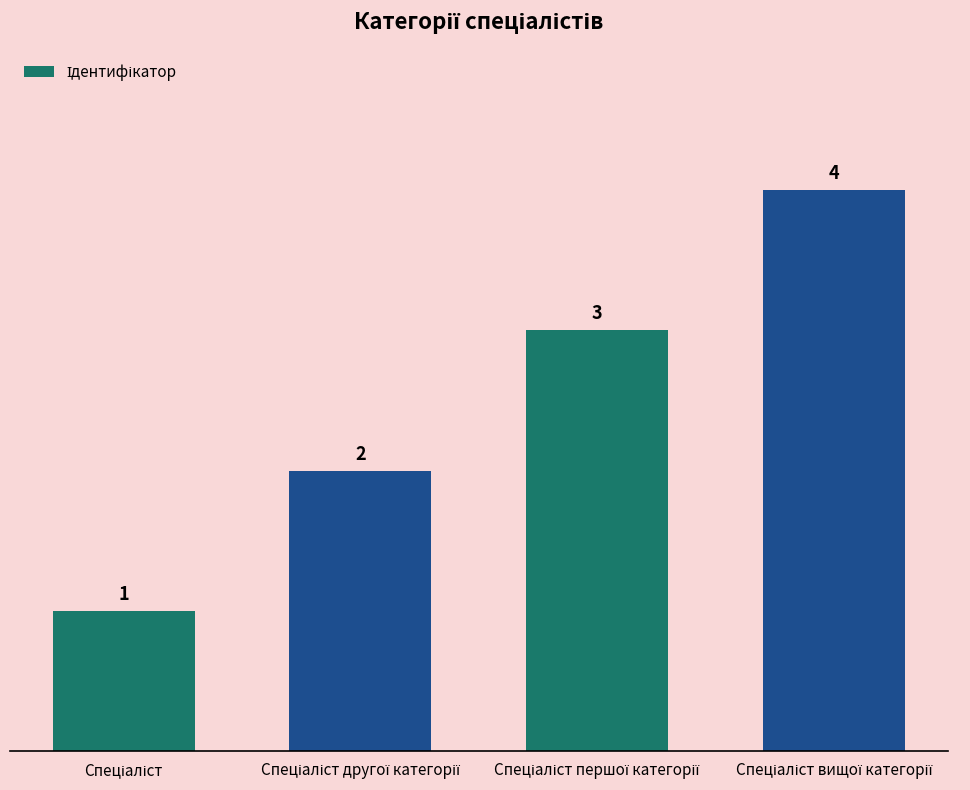

What is the value of the 3rd bar from the left?

3